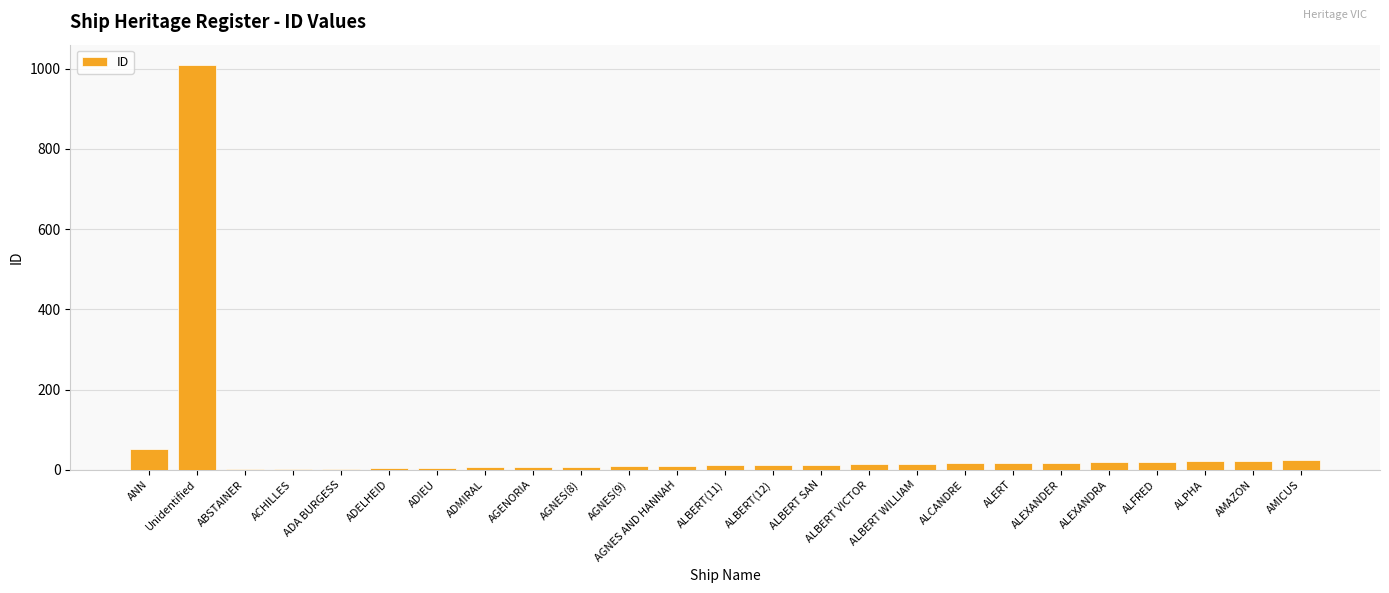

At which label is the value closest to 505?

ANN